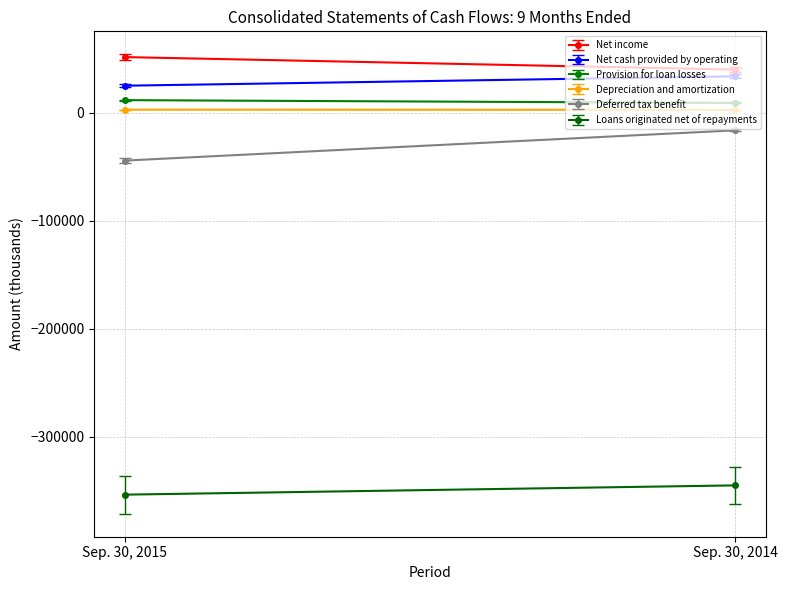

At which category does the chart reach its peak across all series?

Sep. 30, 2015